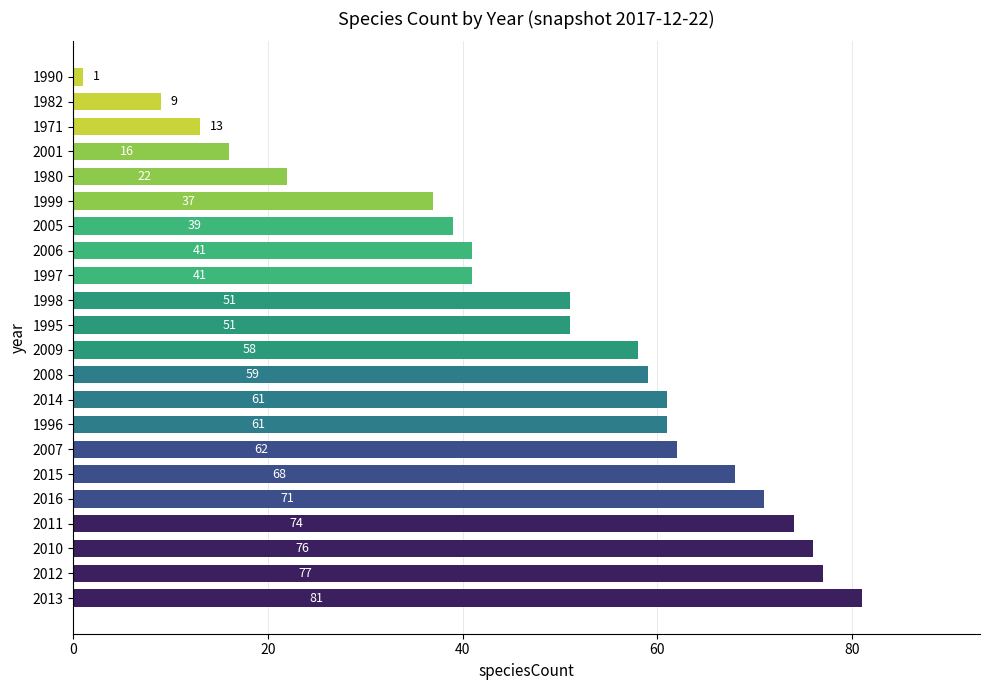

Read the value at 1997, to the nearest 5.

40